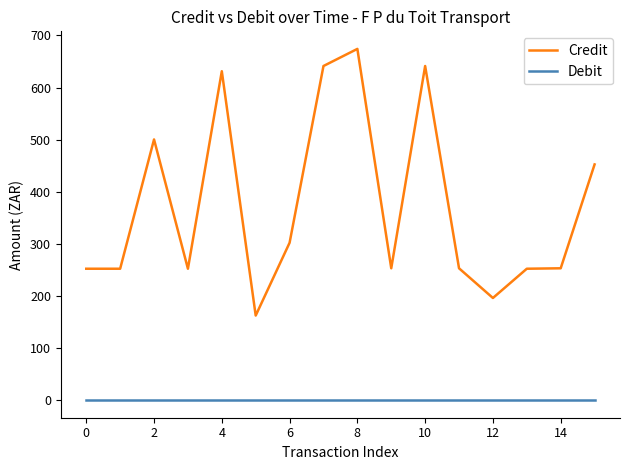

True or false: Debit and Credit cross at least once.

False